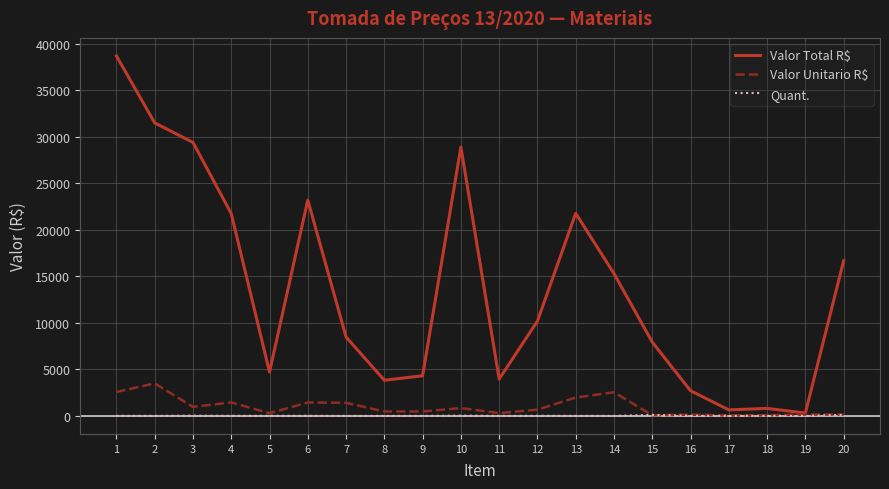

What is the smallest value displayed?

2.0